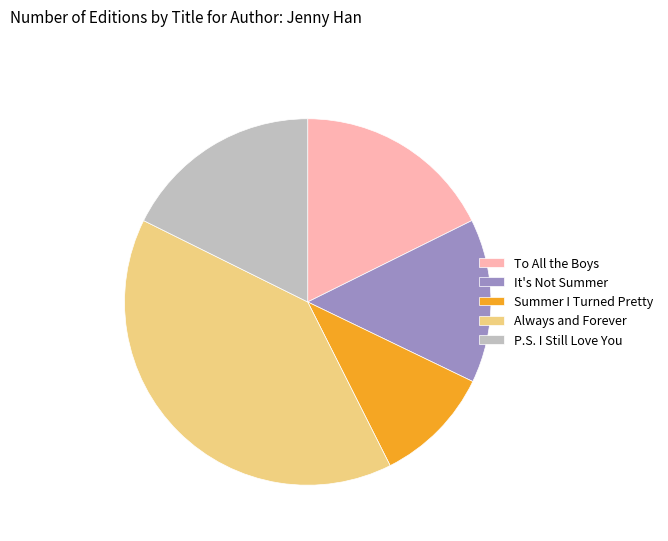

What is the smallest slice in the pie chart?

Summer I Turned Pretty